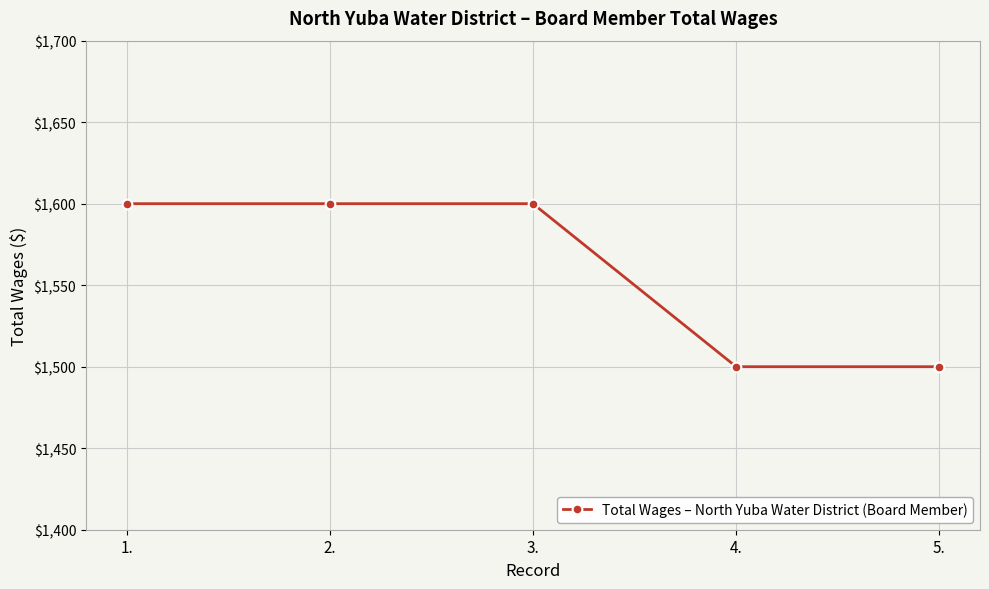

What is the ratio of the value at 3. to the value at 1.?

1.0